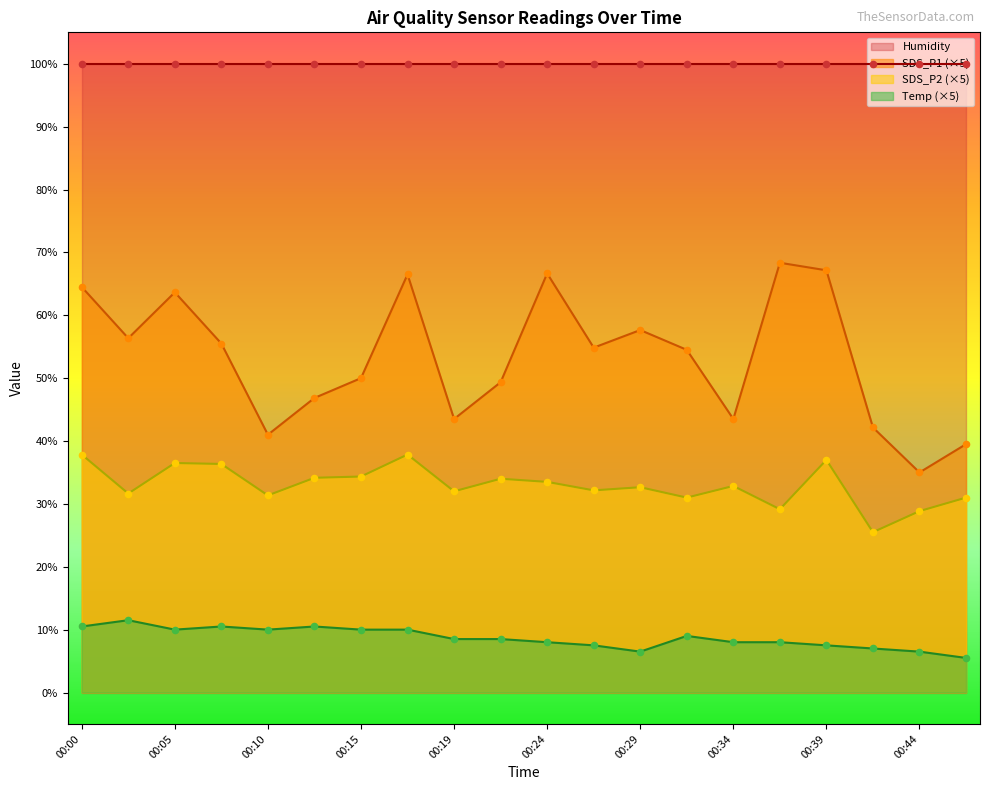

Is it true that SDS_P1 (×5) equals 8.7 at 00:10?

False